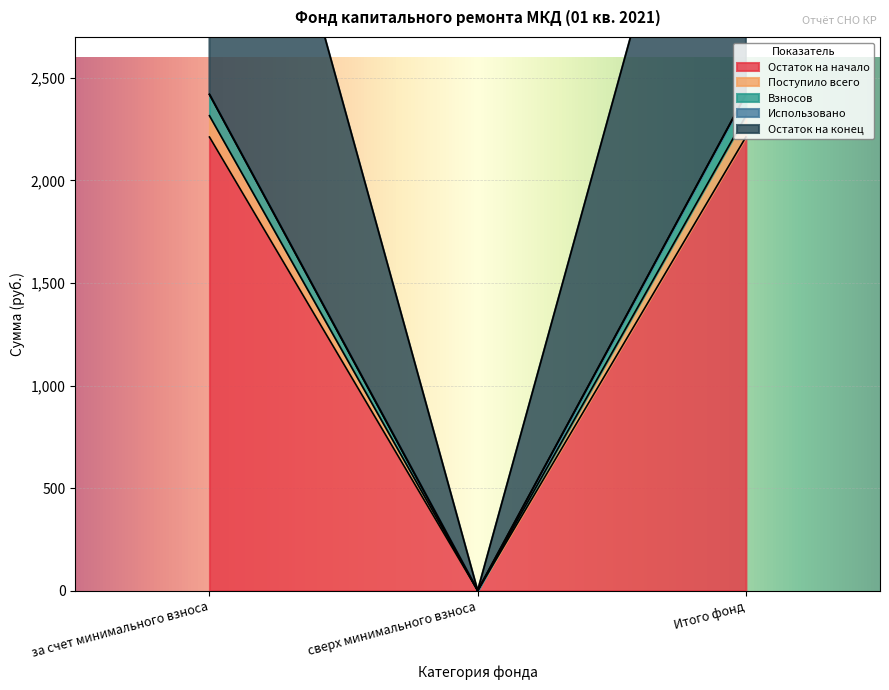

What is the total value across all series at Итого фонд?

9367.4